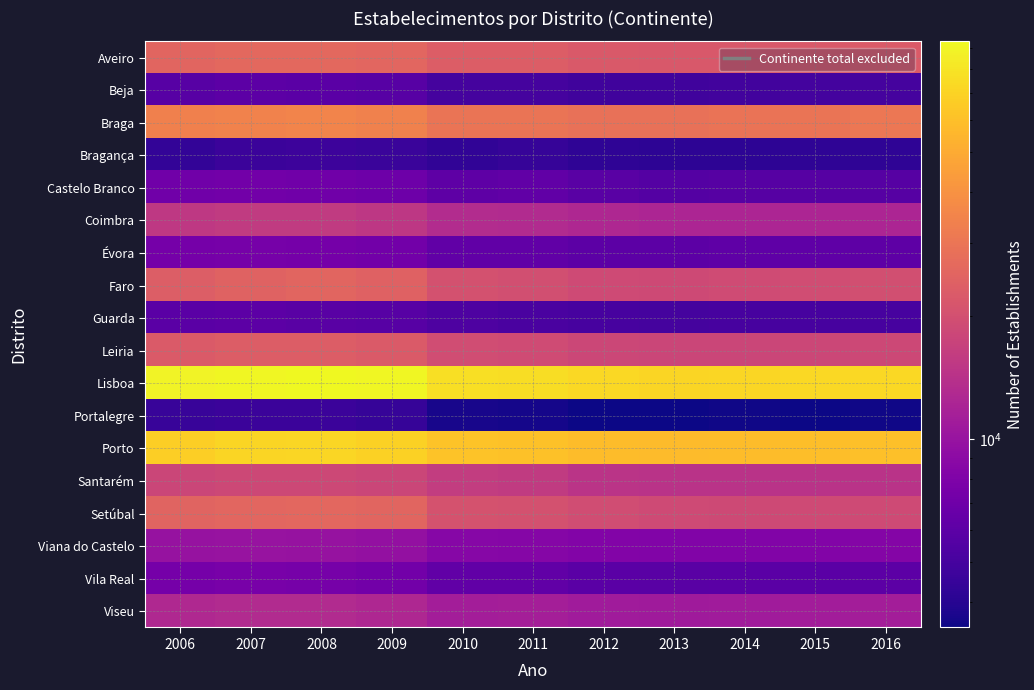

What is the smallest value displayed?

3471